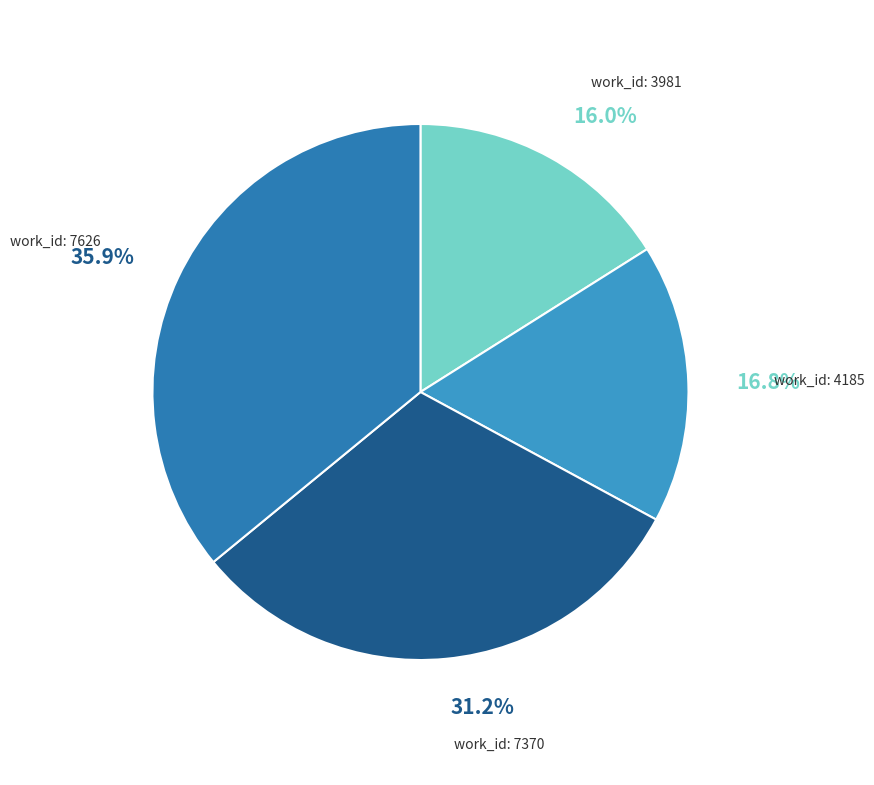

Does any single category account for the majority?

No